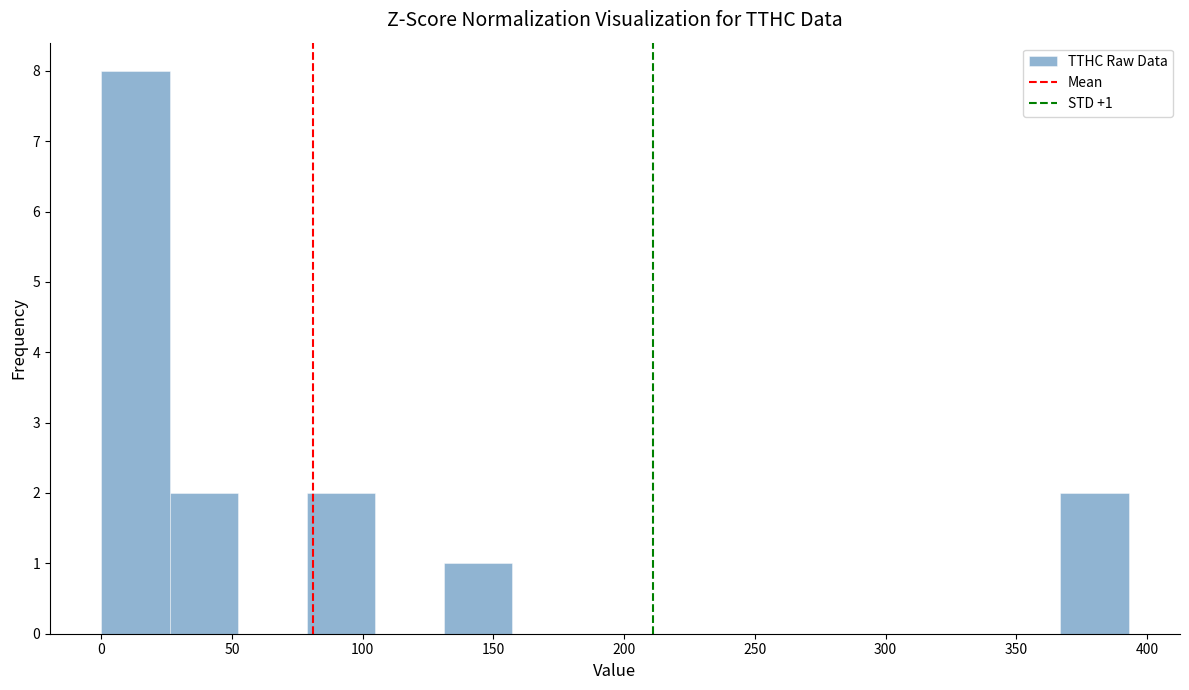

Which range on the x-axis has the tallest bar?

0 to 25